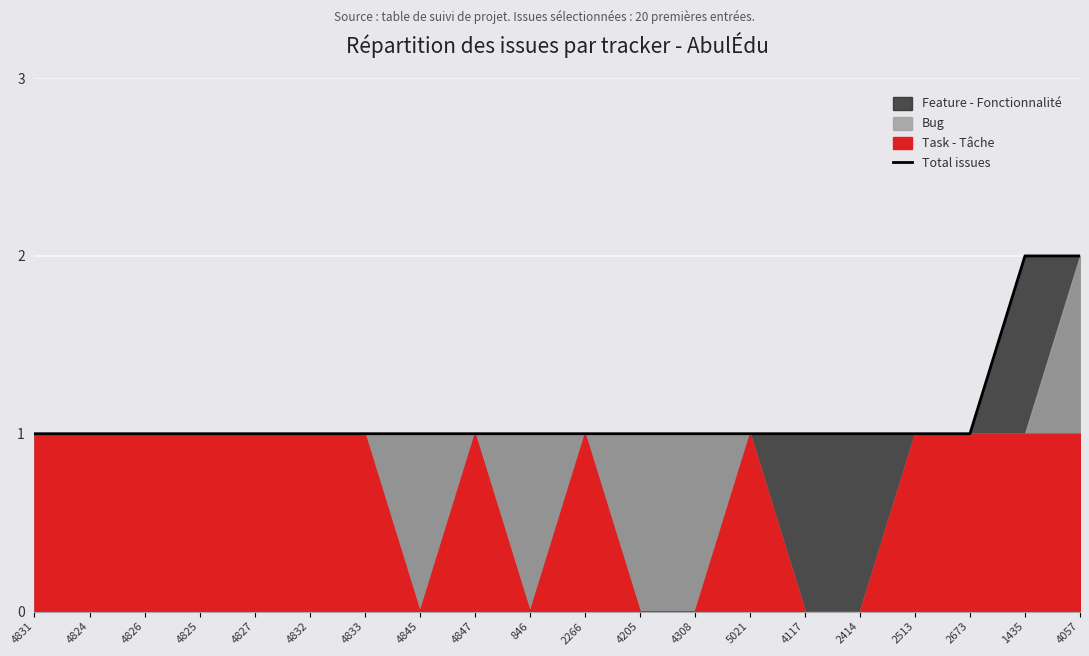

Which has a higher value, 4833 or 4826?

4833